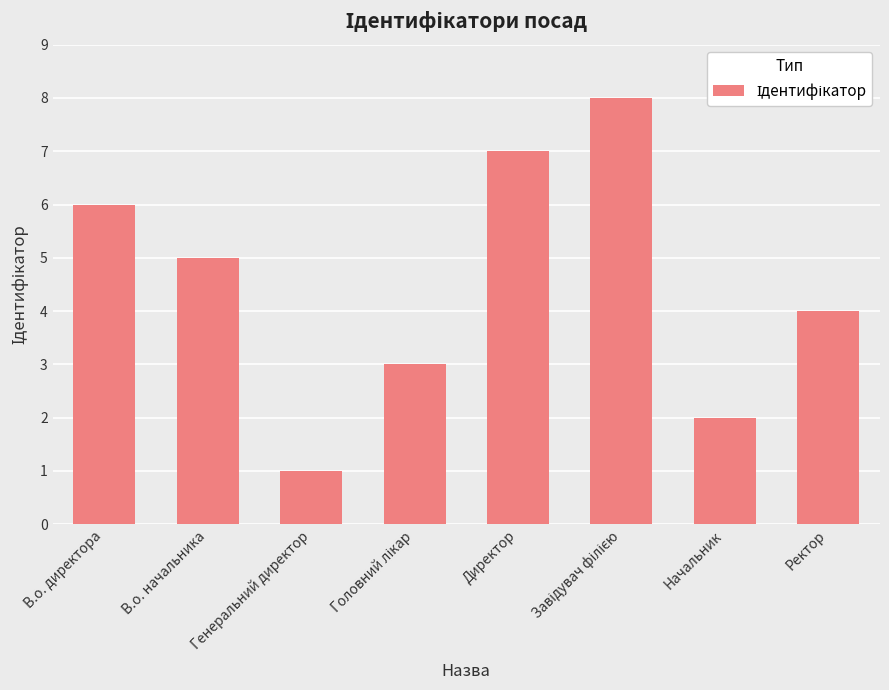

How many distinct data groups are displayed?

1